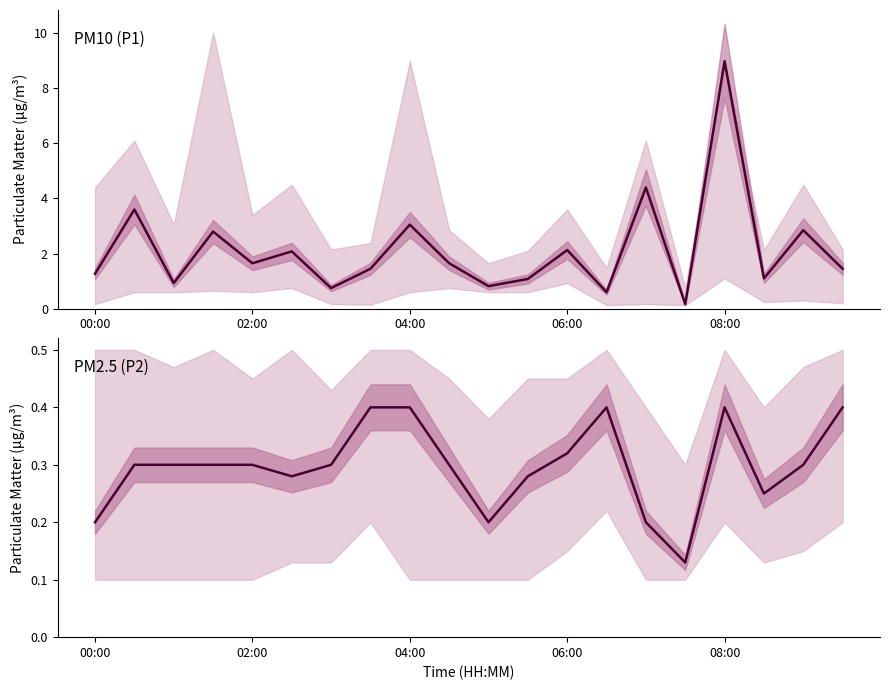

At which label does P1 first exceed 1?

00:00